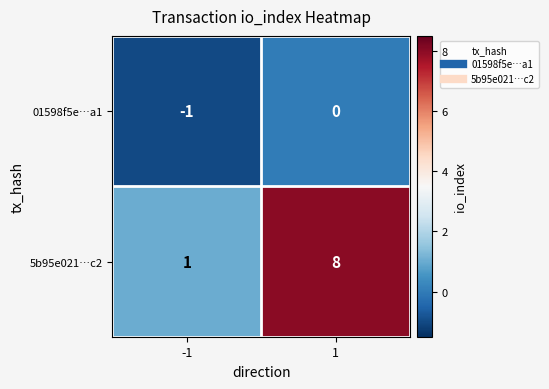

Which series has the largest total across all categories?

5b95e021…c2